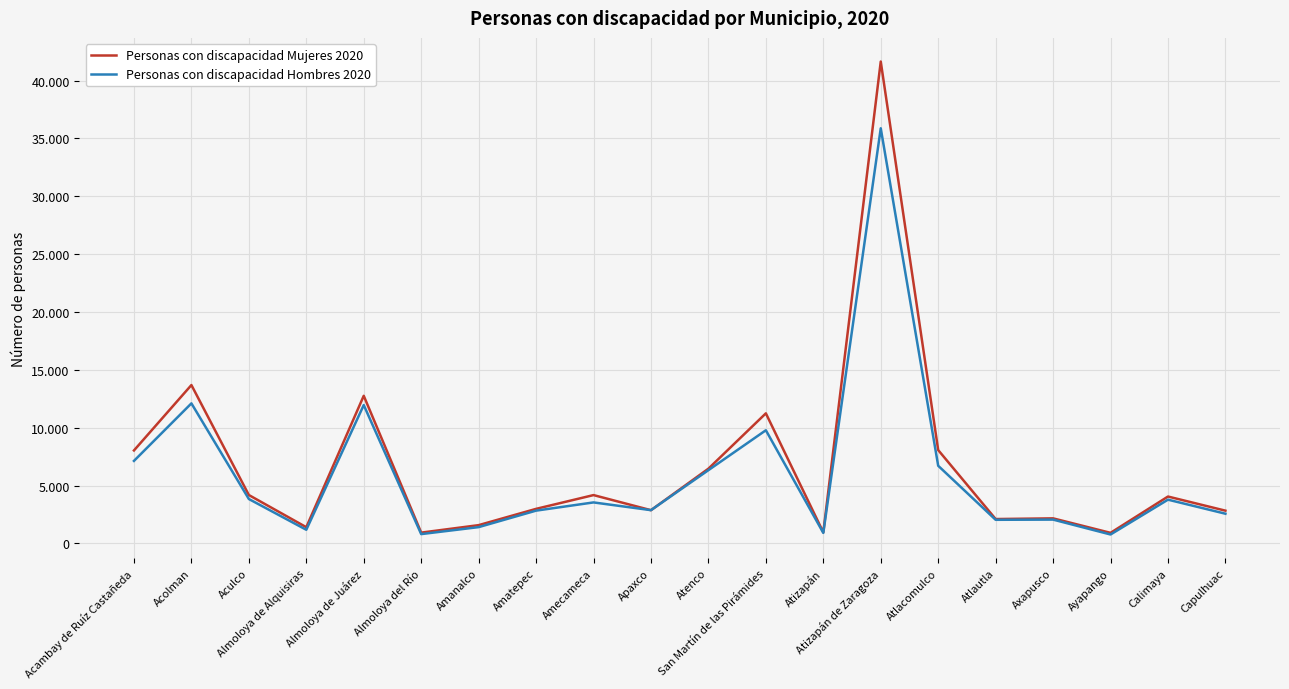

Where is Personas con discapacidad Hombres 2020 nearest to the value 18323?

Acolman